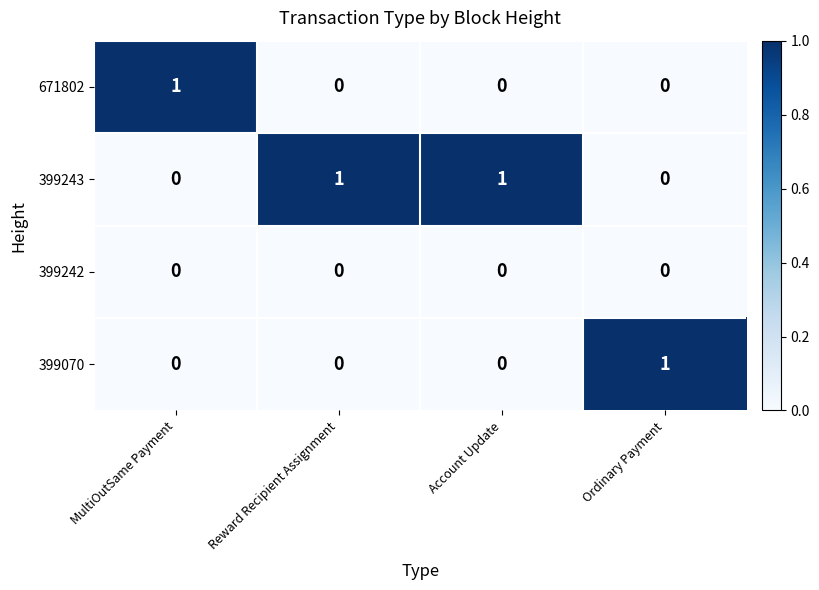

Reading left to right, extract all data points from this chart.

671802: 1	0	0	0
399243: 0	1	1	0
399242: 0	0	0	0
399070: 0	0	0	1